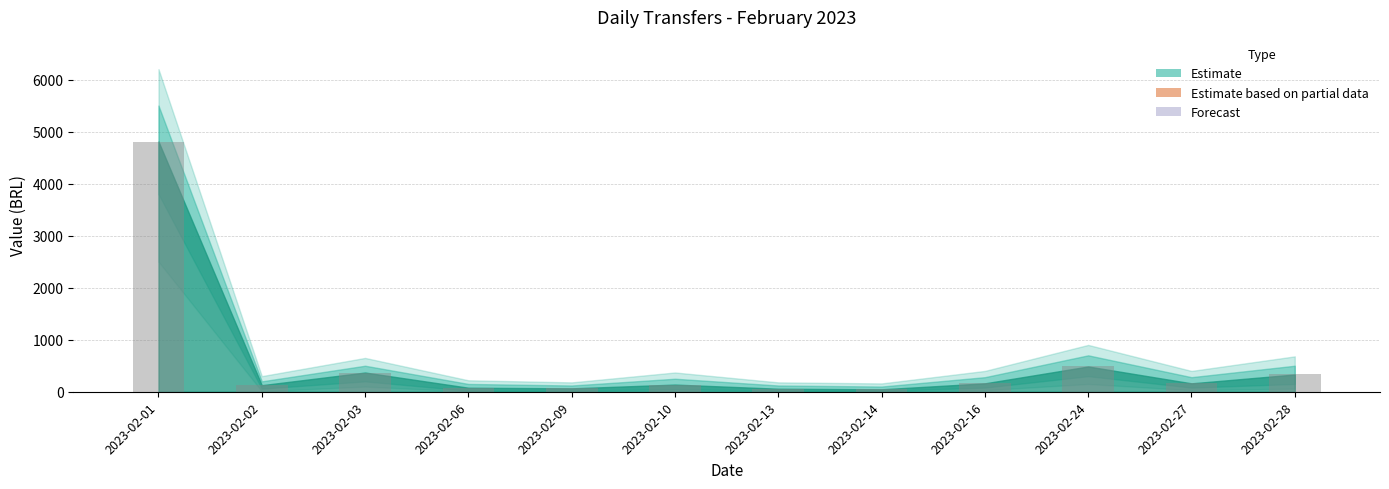

At which category does the chart reach its peak across all series?

2023-02-01